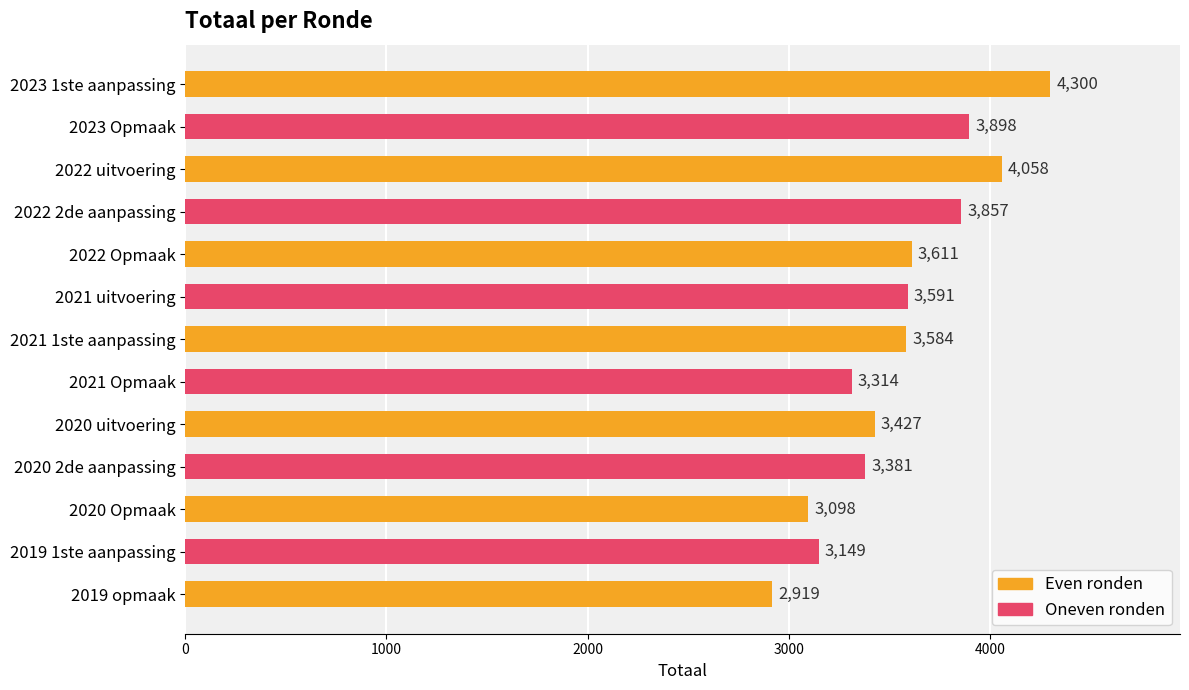

How many bars are there in total?

13